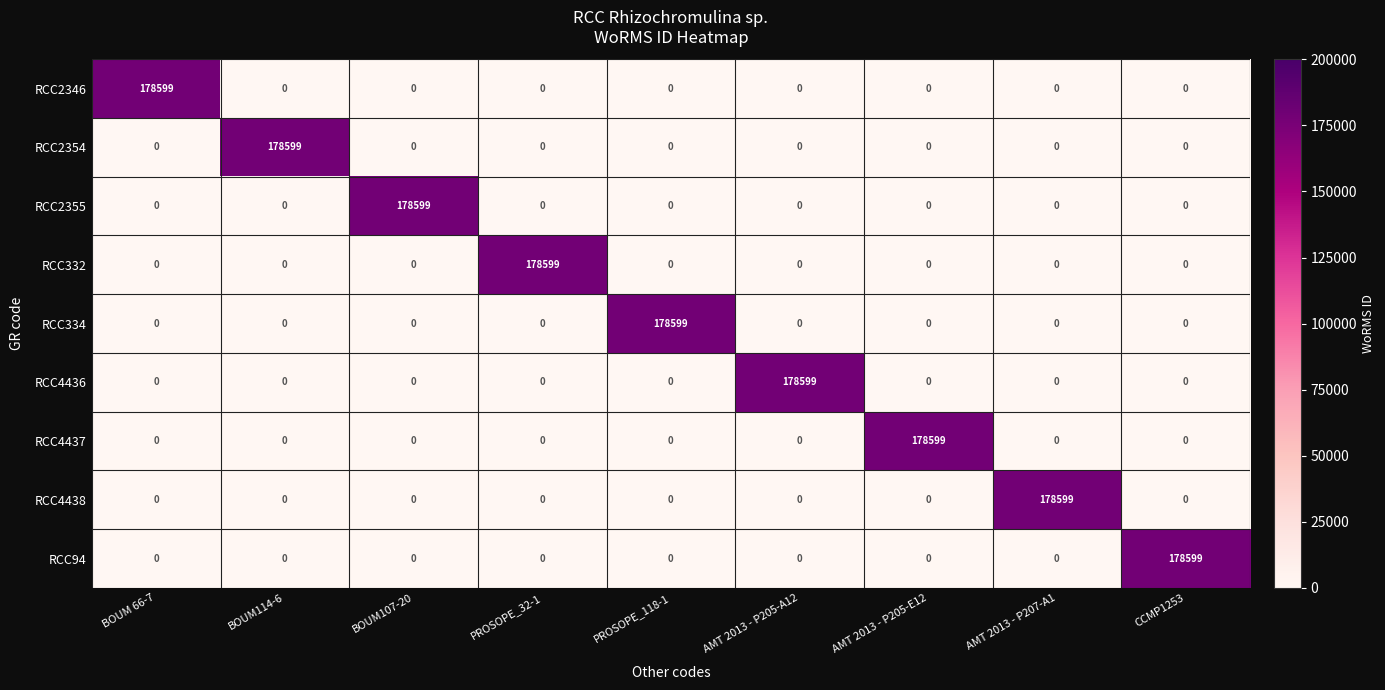

What is the total value across all series at AMT 2013 - P205-A12?

178599